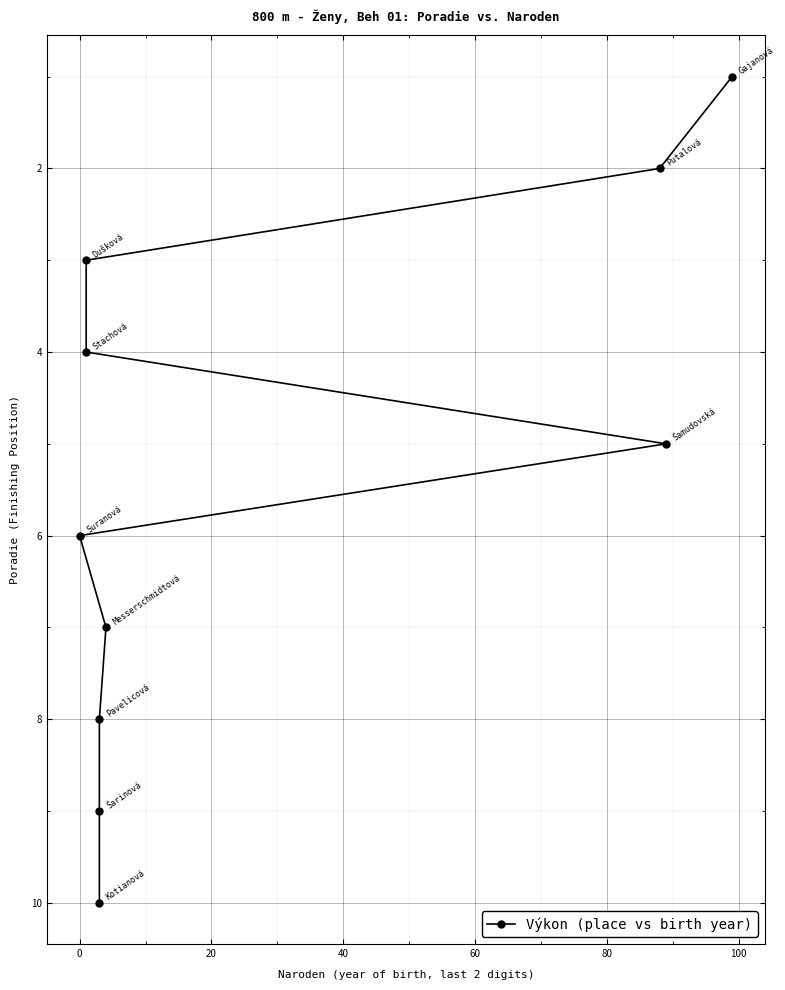

Approximately how many times larger is the value at 80 compared to −20?

6.0